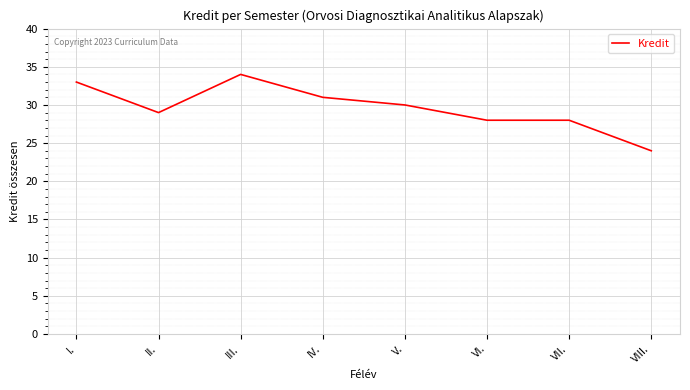

True or false: there are more than 0 points higher than both neighbors.

True